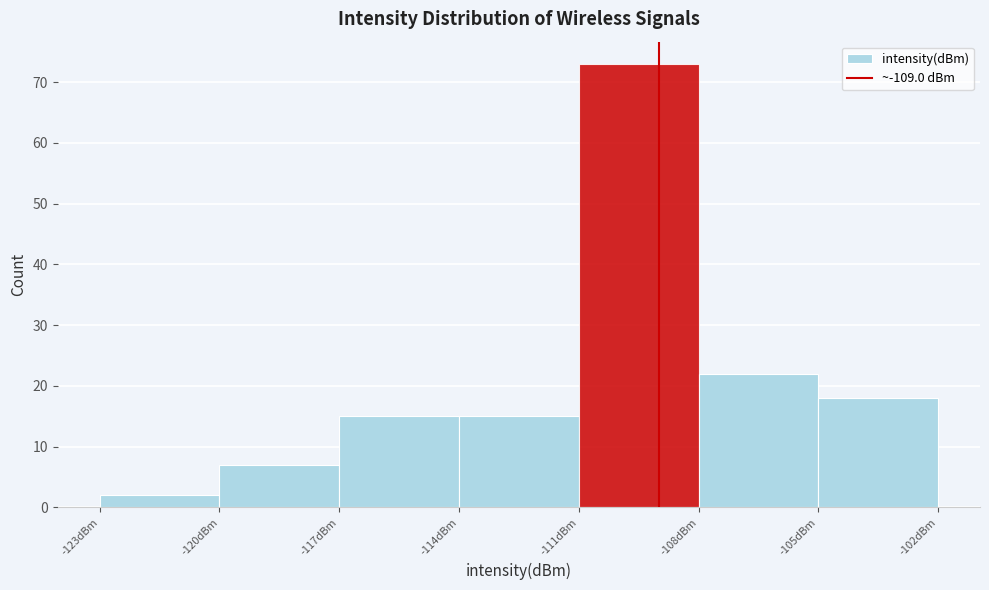

Reading left to right, transcribe this chart: for each bar, give the range it covers on the x-axis and its height. The values are not printed on the chart, so give them approximately, as read against the axis.

-123 to -120: 2
-120 to -117: 7
-117 to -114: 15
-114 to -111: 15
-111 to -108: 73
-108 to -105: 22
-105 to -102: 18